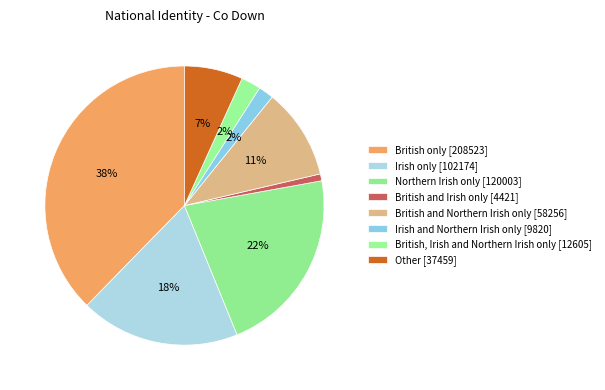

Count the number of slices in the pie.

8